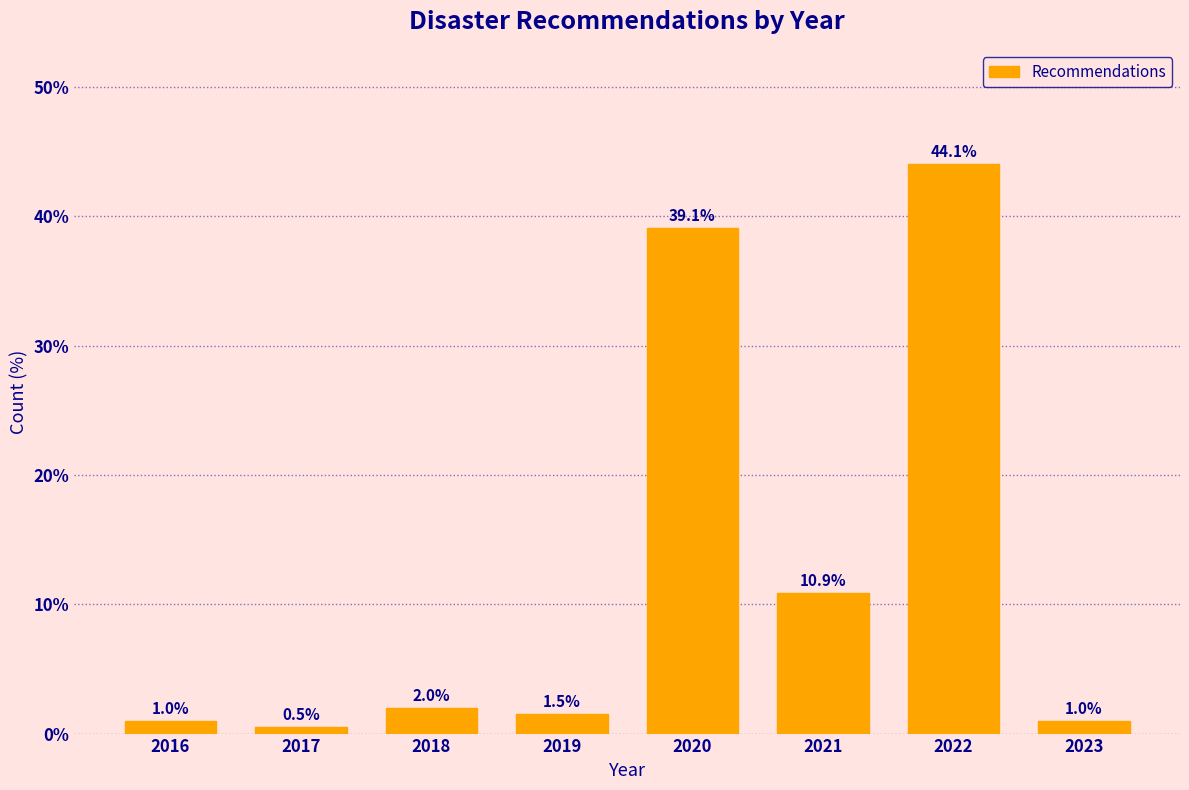

Reading left to right, what are all the values shown in this chart?

1.0	0.5	2.0	1.5	39.1	10.9	44.1	1.0